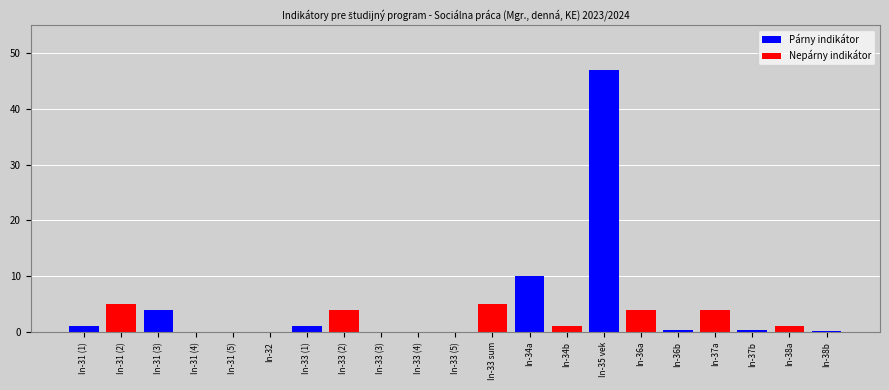

How many bars are there in total?

21